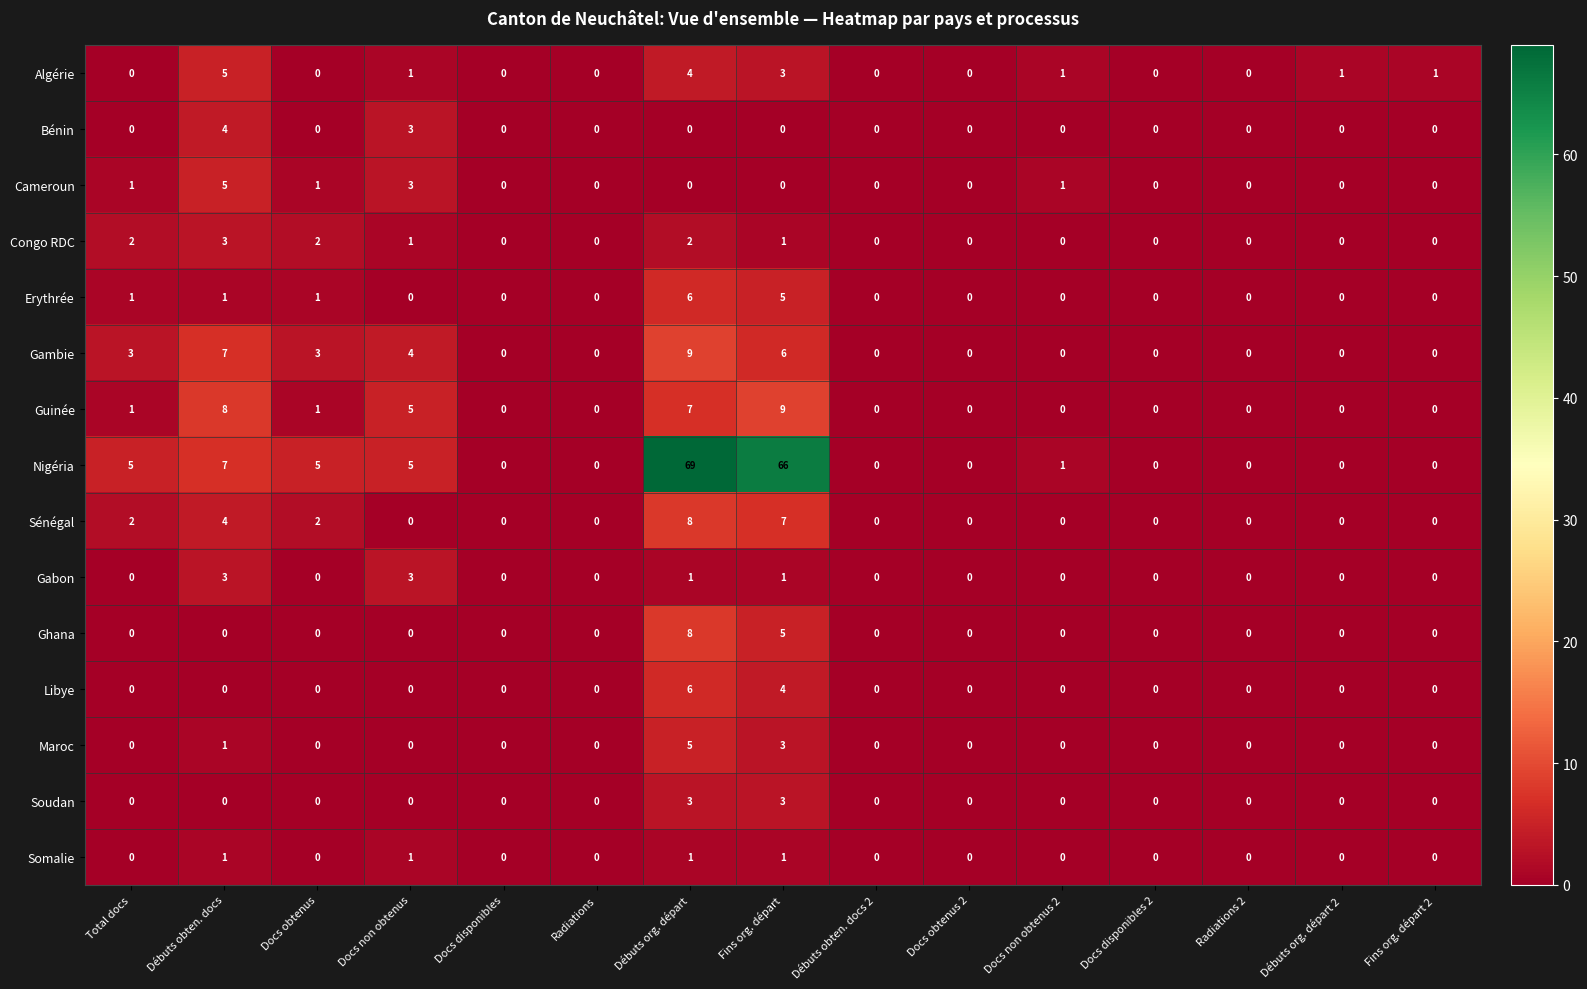

How many values in Gabon are above zero?

4